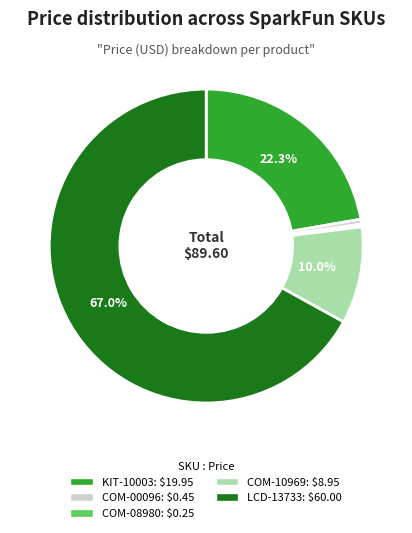

To the nearest percent, what is the combined percentage of COM-10969 and COM-08980?

10%